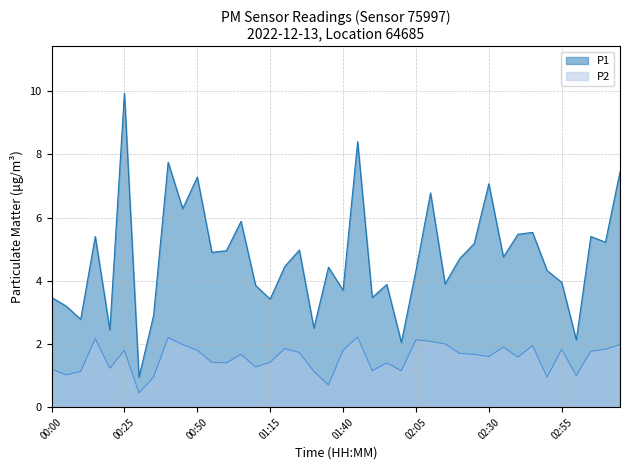

What is the maximum value for P1?

9.9